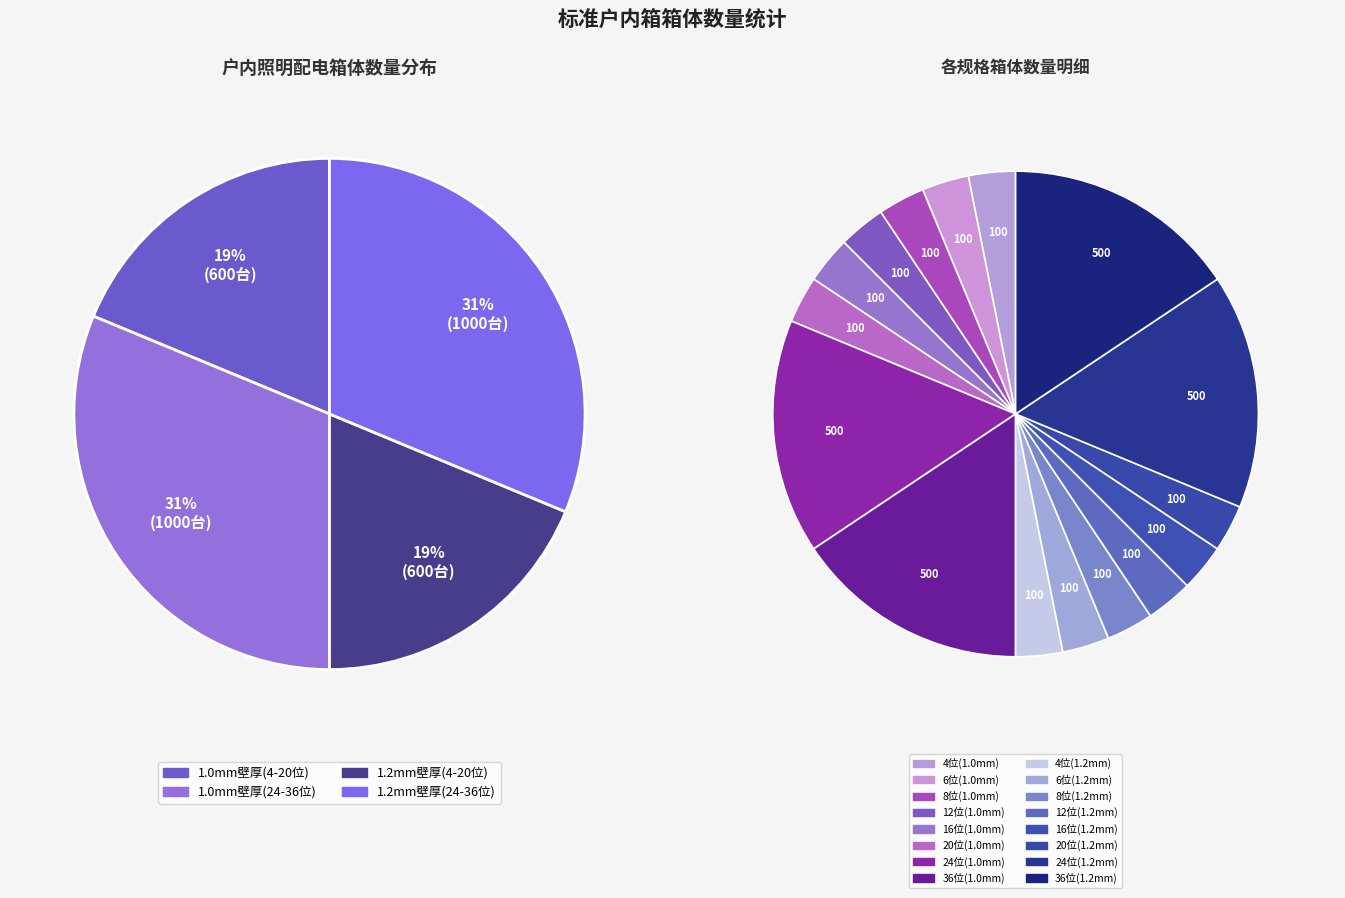

True or false: 6位(1.2mm) accounts for 1% of the total.

False